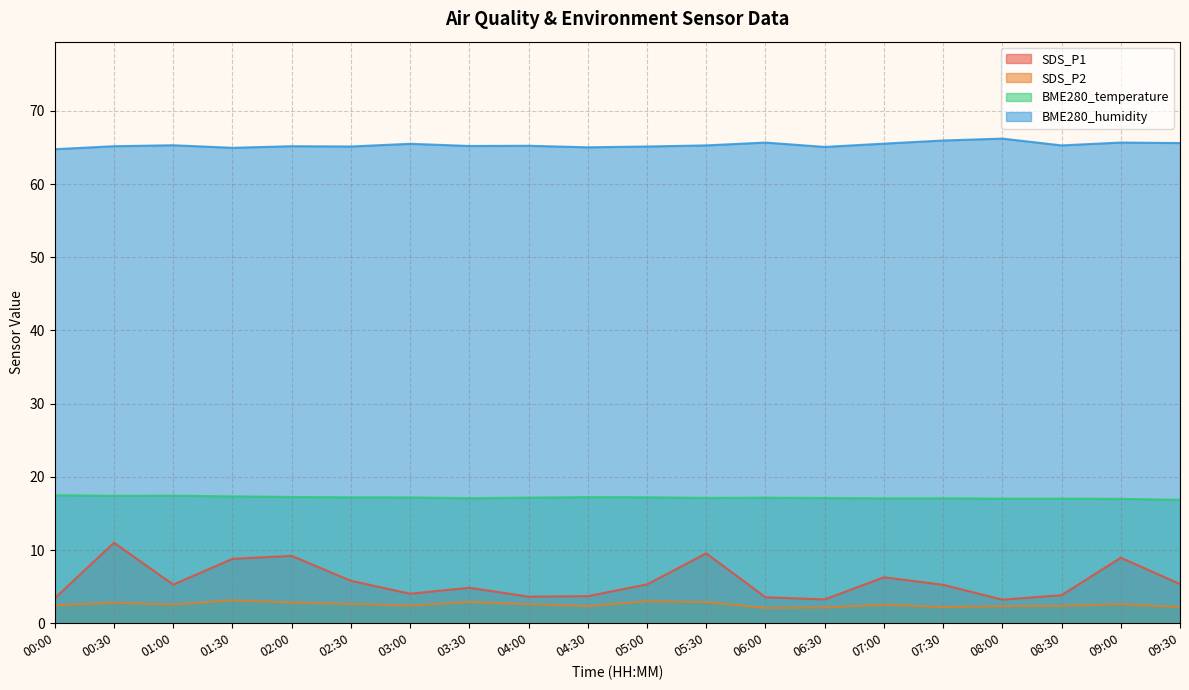

Does the chart display data point markers on the line(s)?

No